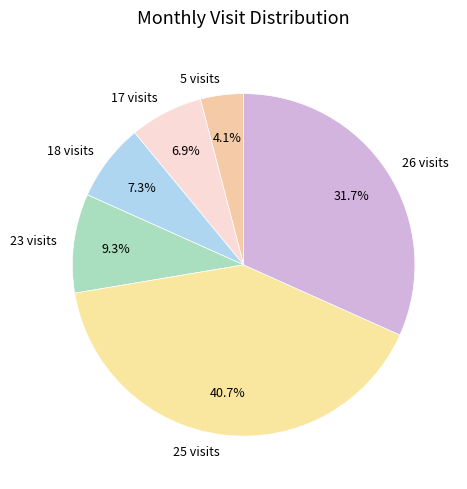

To the nearest percent, what is the average slice percentage?

17%